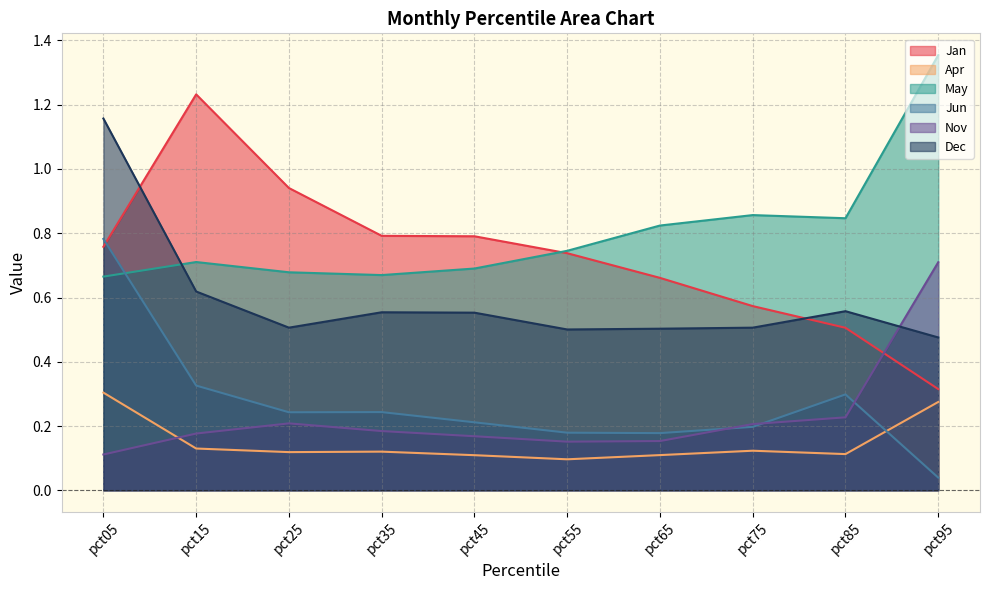

Rank the categories by Jun value from lowest to highest.

pct95, pct65, pct55, pct75, pct45, pct25, pct35, pct85, pct15, pct05